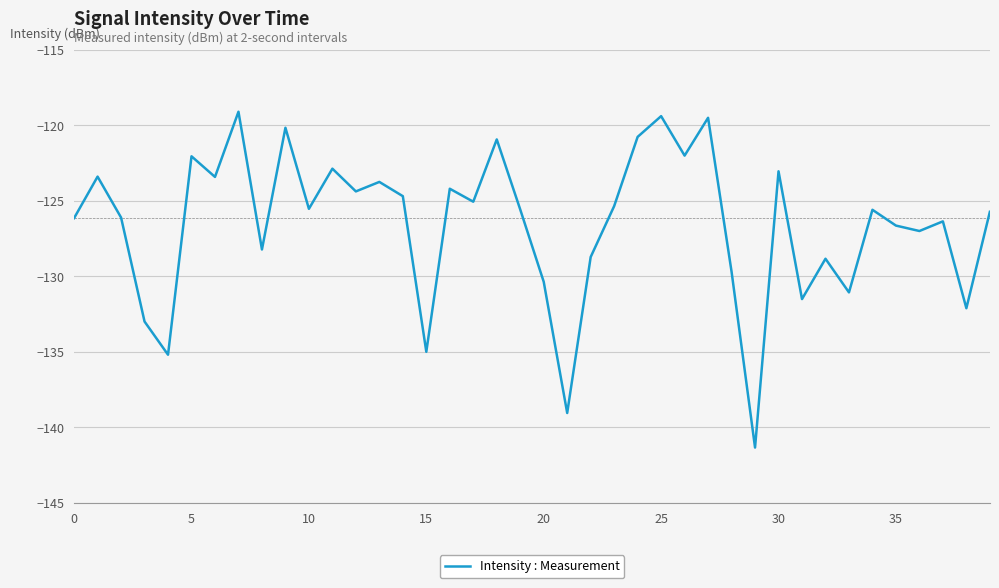

What is the difference between the maximum and minimum values?

22.2